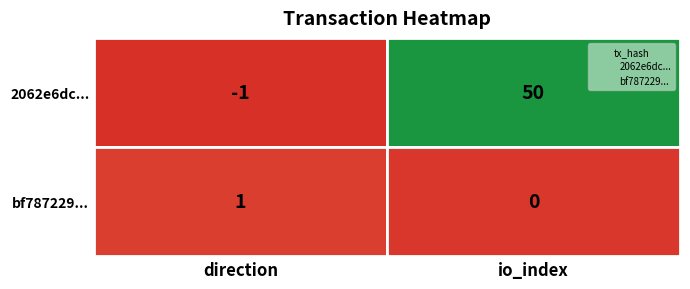

What are all the series names shown in the legend?

2062e6dc..., bf787229...